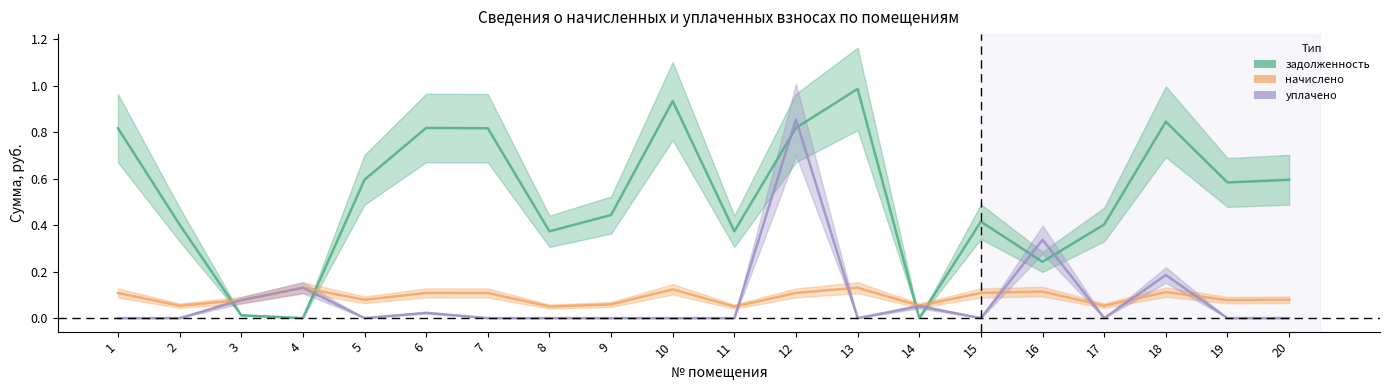

At which label is задолженность closest to 0?

4